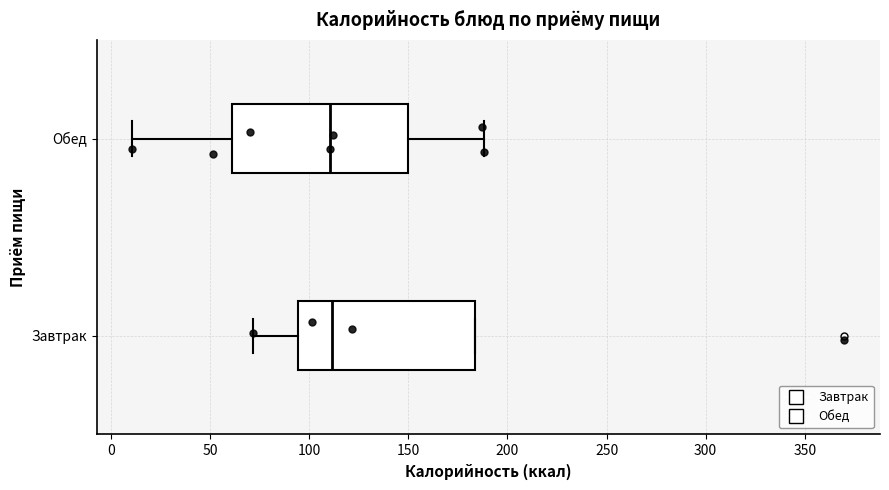

Reading bottom to top, transcribe this box plot: for each box, give where its median line is, the range the box spans, and where its two whiskers end, as read against the x-axis. The values are not printed on the chart, so give them approximately, as read against the axis.

Завтрак: median 110, box 95 to 185, whiskers 70 to 185
Обед: median 110, box 60 to 150, whiskers 10 to 190